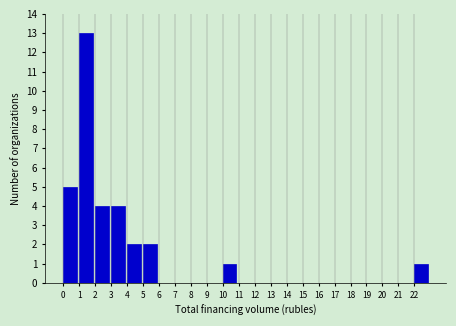

Reading left to right, list all the values displayed in this chart.

0=5	1=13	2=4	3=4	4=2	5=2	6=0	7=0	8=0	9=0	10=1	11=0	12=0	13=0	14=0	15=0	16=0	17=0	18=0	19=0	20=0	21=0	22=1